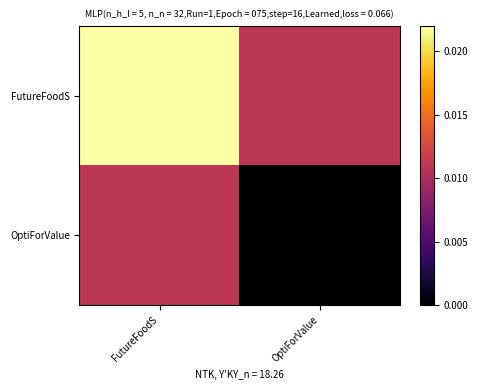

At which category is the sum across all series the highest?

FutureFoodS